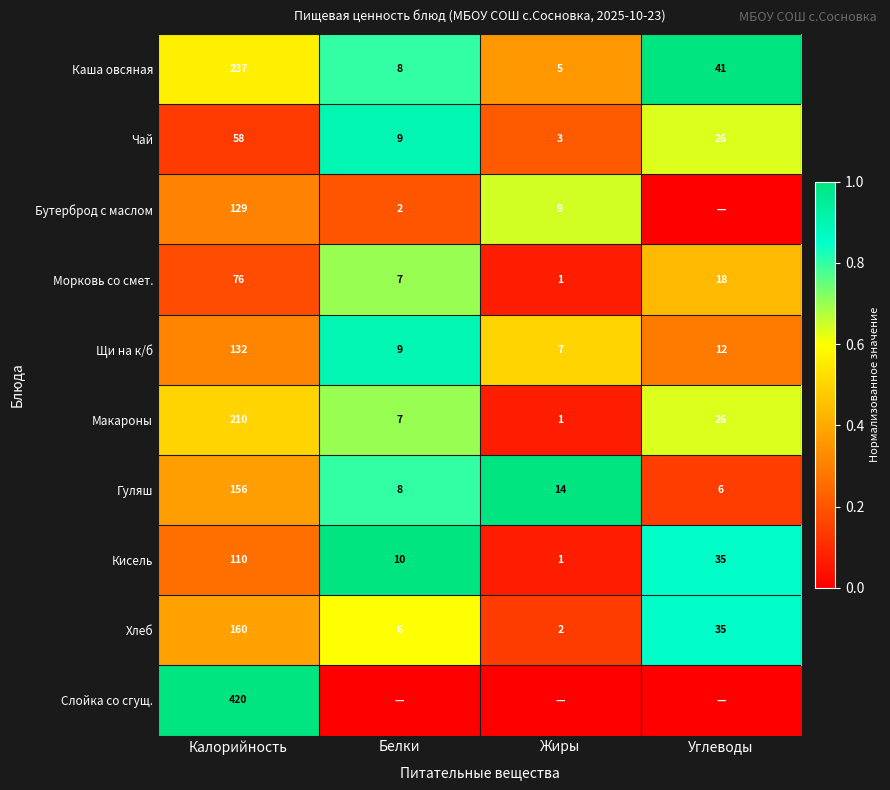

The value of Бутерброд с маслом at Калорийность is 0.2. True or false?

False